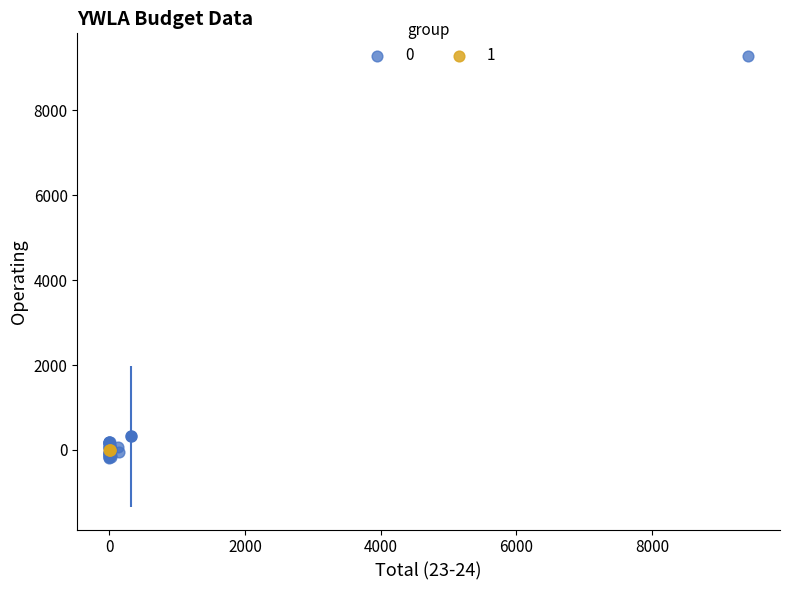

What are all the series names shown in the legend?

0, 1